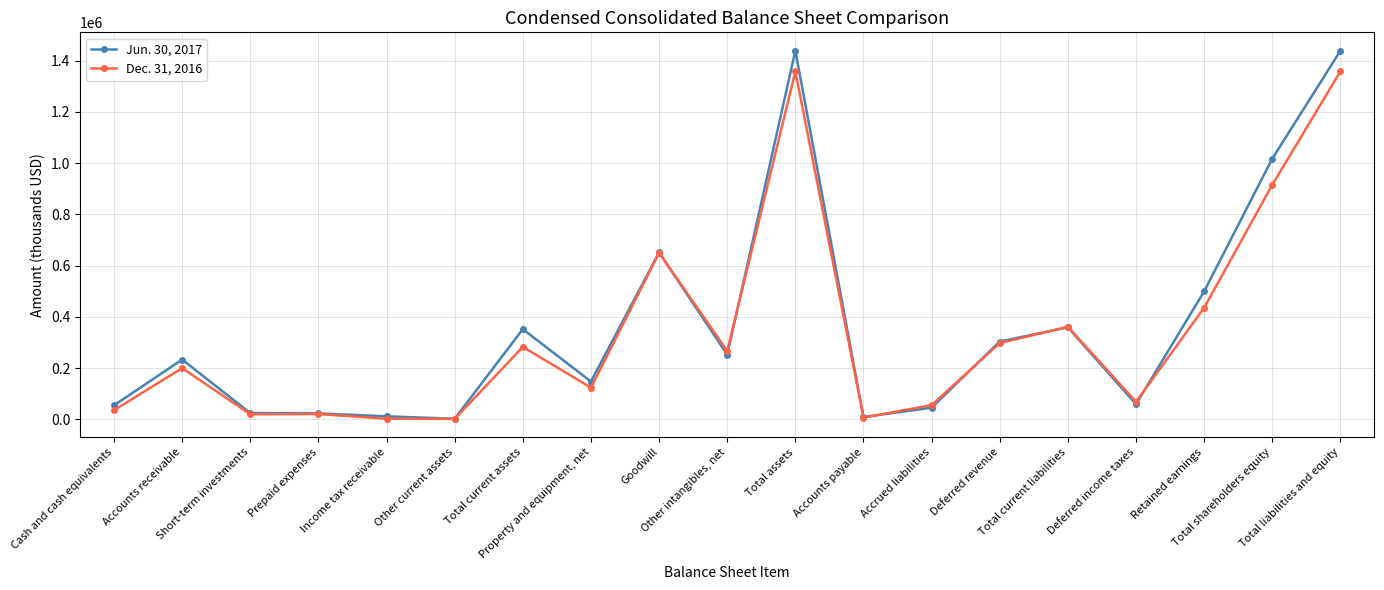

Count the number of data series in this chart.

2